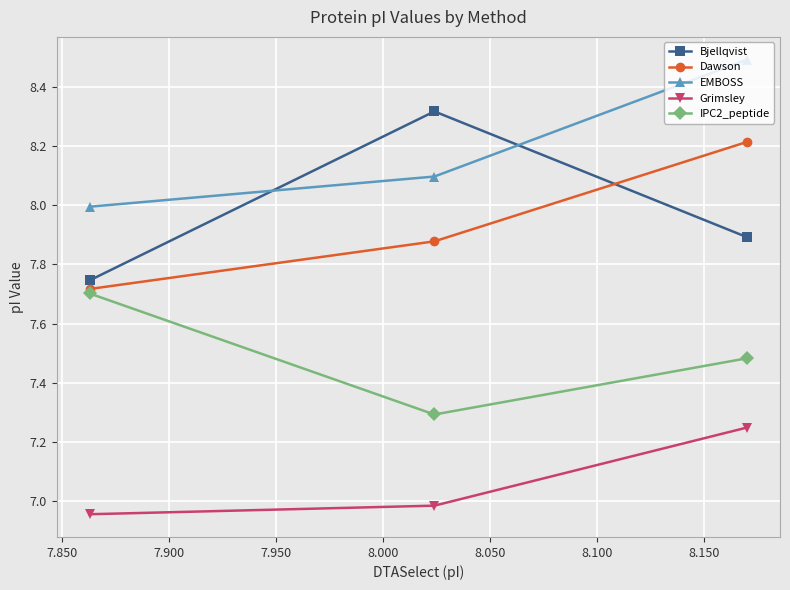

Which series has the largest range (max minus min)?

Bjellqvist